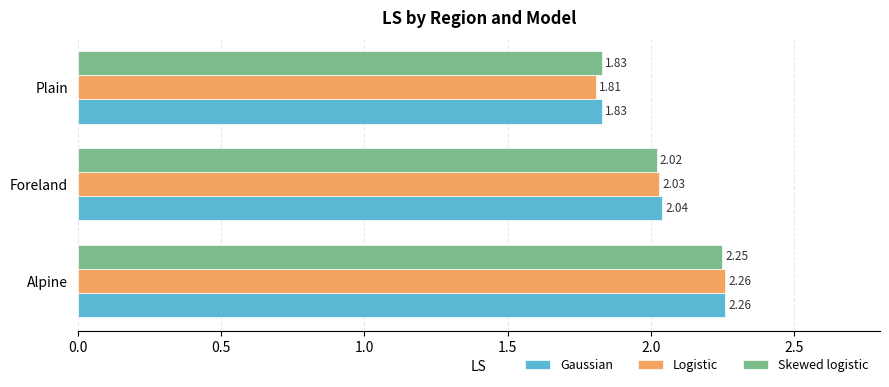

At which label is Gaussian closest to 2?

Foreland